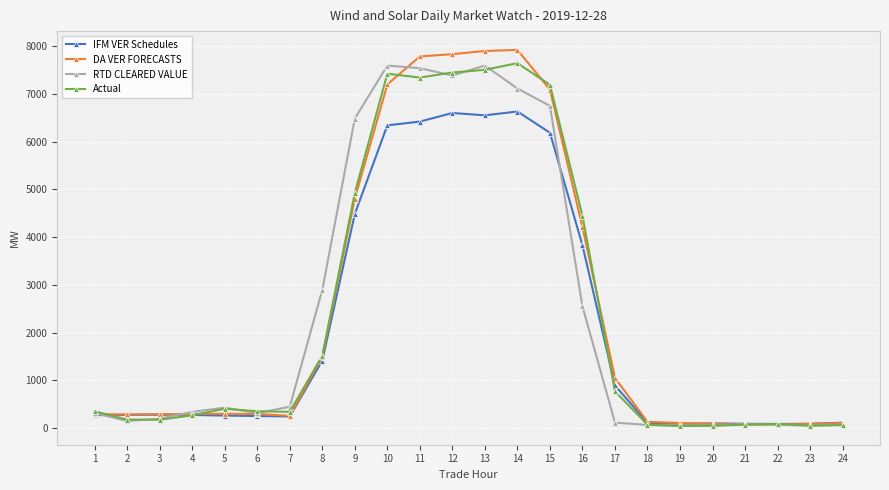

True or false: DA VER FORECASTS and RTD CLEARED VALUE cross at least once.

True